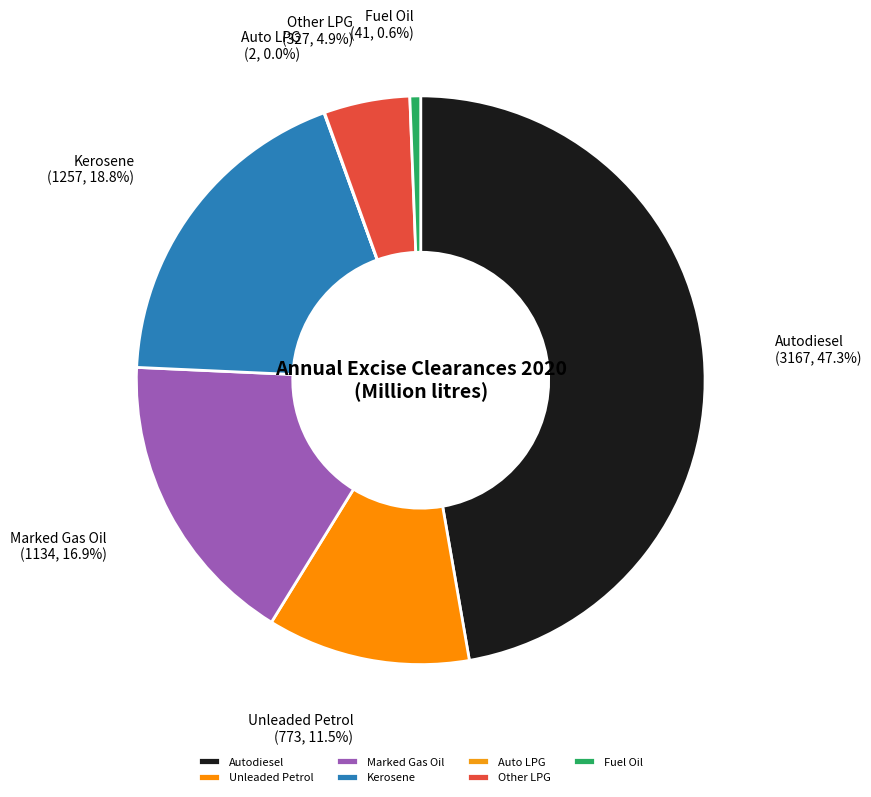

Which has a higher value, Autodiesel or Unleaded Petrol?

Autodiesel